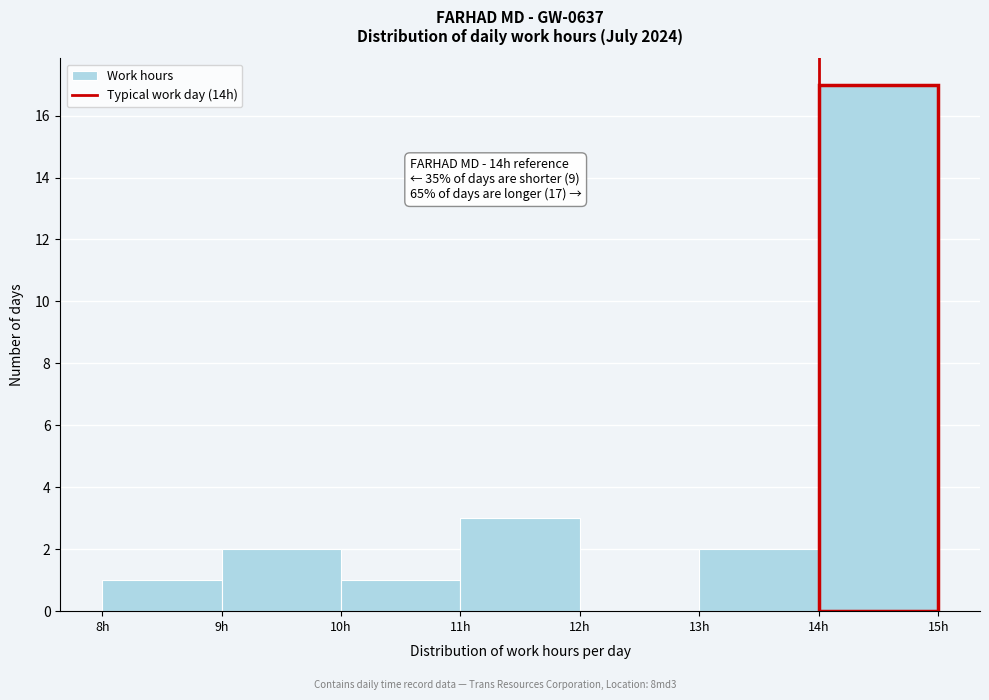

Over which range of the x-axis is the bar tallest?

14 to 15